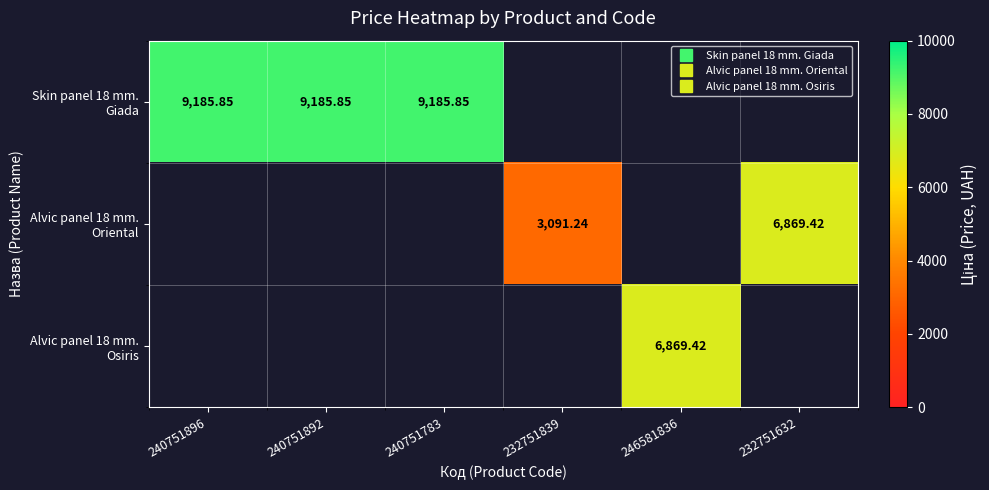

Is the value of Skin panel 18 mm. Giada at 232751839 greater than the value of Alvic panel 18 mm. Osiris at 240751892?

No